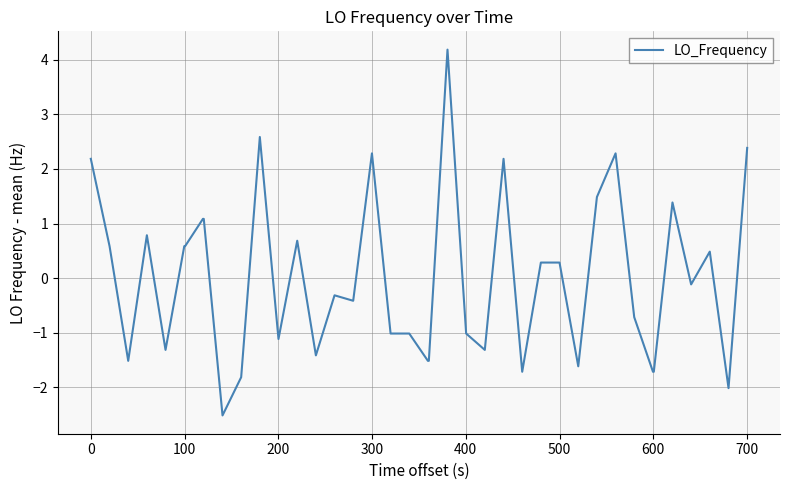

Reading left to right, what are all the values shown in this chart?

2.2	0.6	-1.5	0.8	-1.3	0.6	0.6	1.1	1.1	-2.5	-1.8	2.6	-1.1	0.7	-1.4	-0.3	-0.4	2.3	-1.0	-1.0	-1.5	-1.5	4.2	-1.0	-1.3	2.2	-1.7	0.3	0.3	-1.6	1.5	2.3	-0.7	-1.7	-1.7	1.4	-0.1	0.5	-2.0	2.4